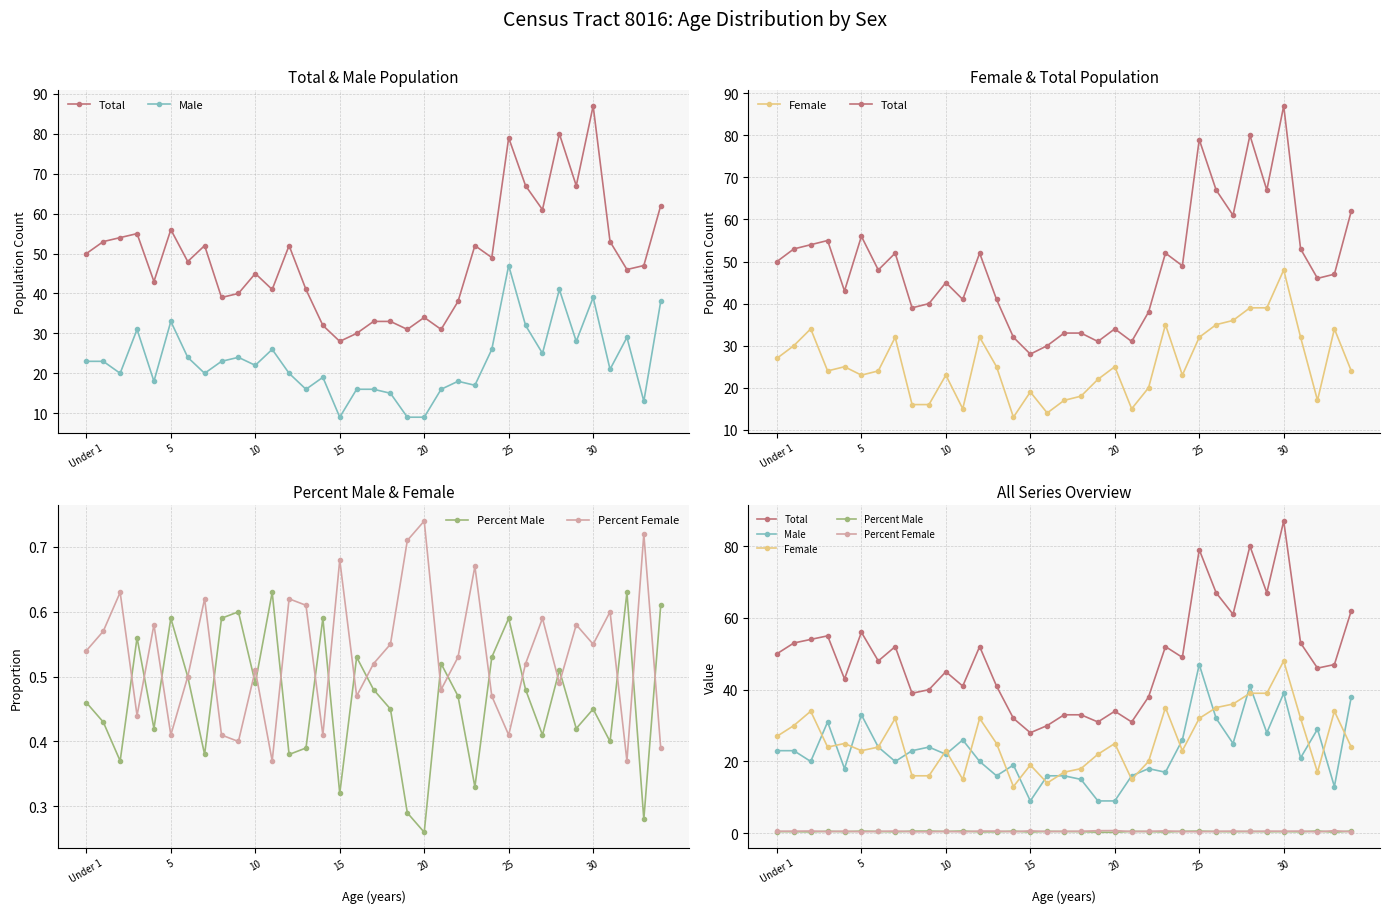

How many interior local peaks does the Percent Female series have?

12